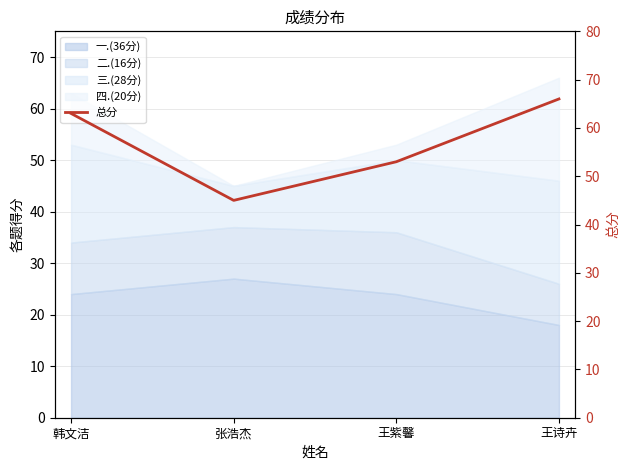

What is the maximum value shown in the chart?

66